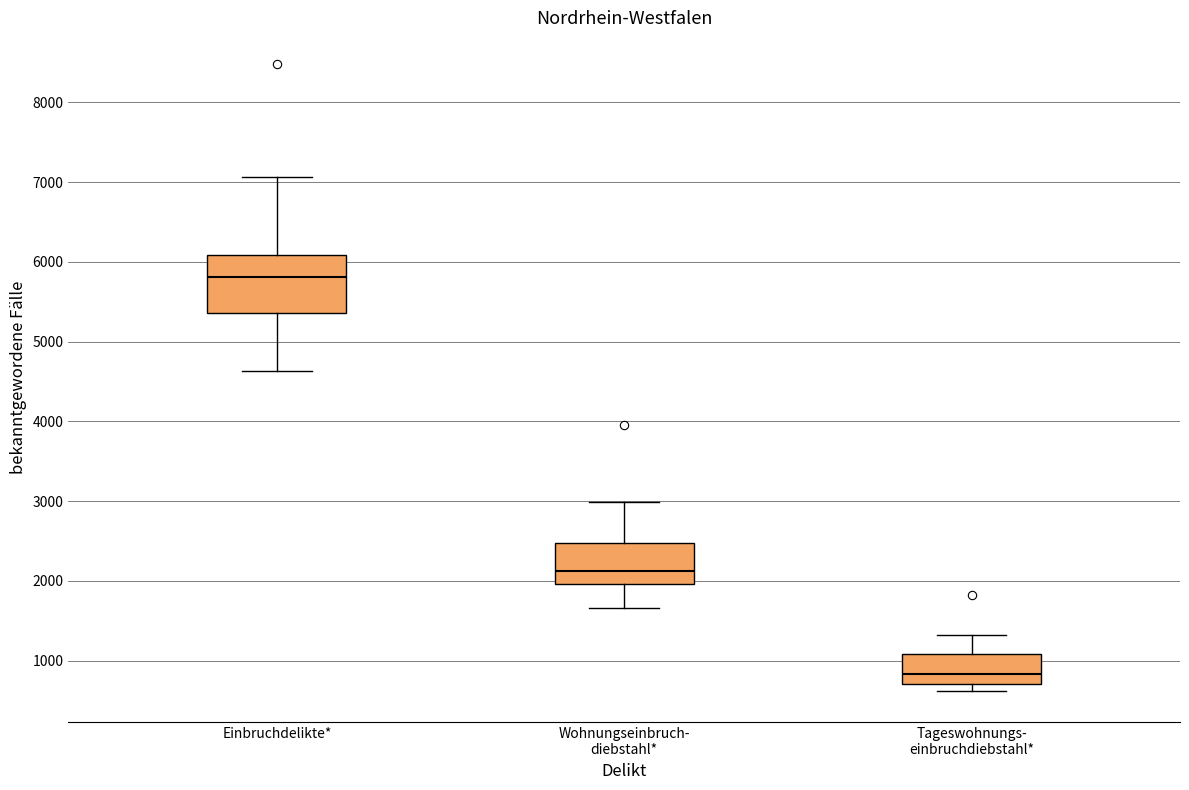

Which box's median line is the highest?

Einbruchdelikte*